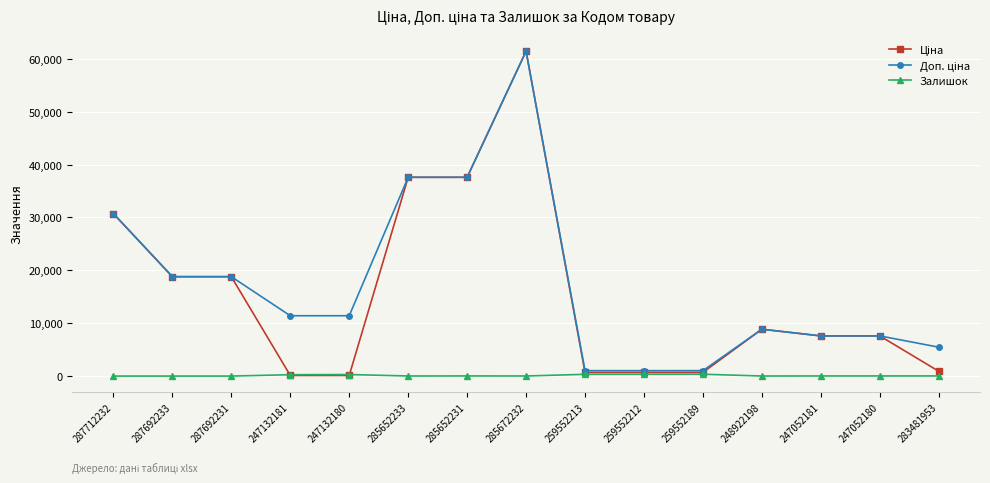

True or false: Залишок has more than 2 interior local peaks.

True